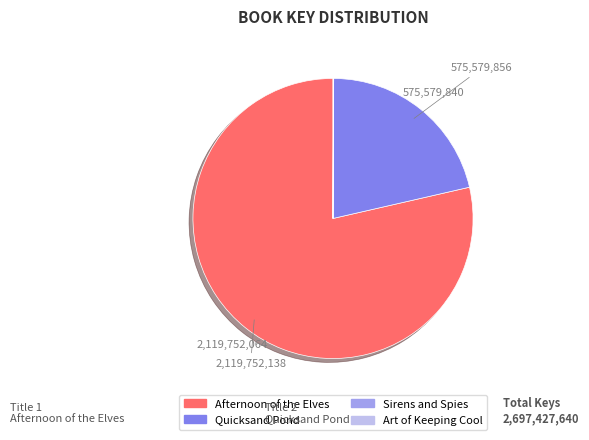

Is there any slice that represents more than half of the pie?

Yes